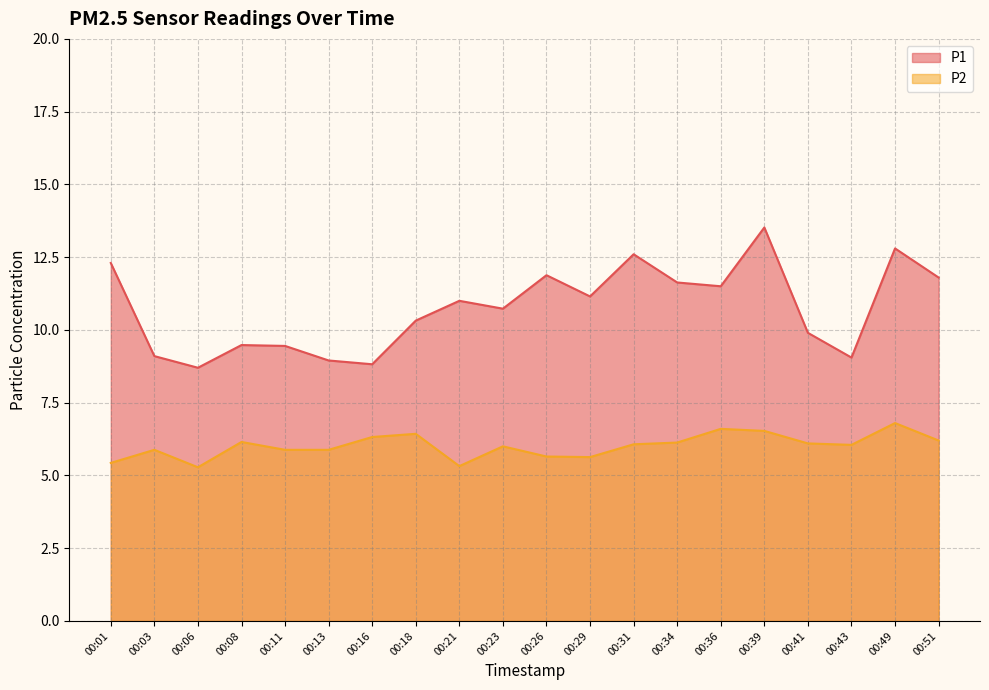

True or false: P2 has more than 0 points higher than both neighbors.

True